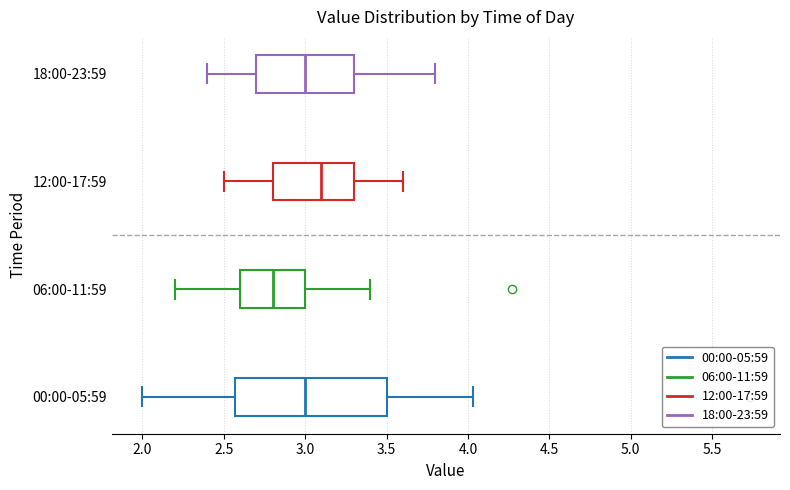

Which box is the widest, from its left edge to its right edge?

00:00-05:59